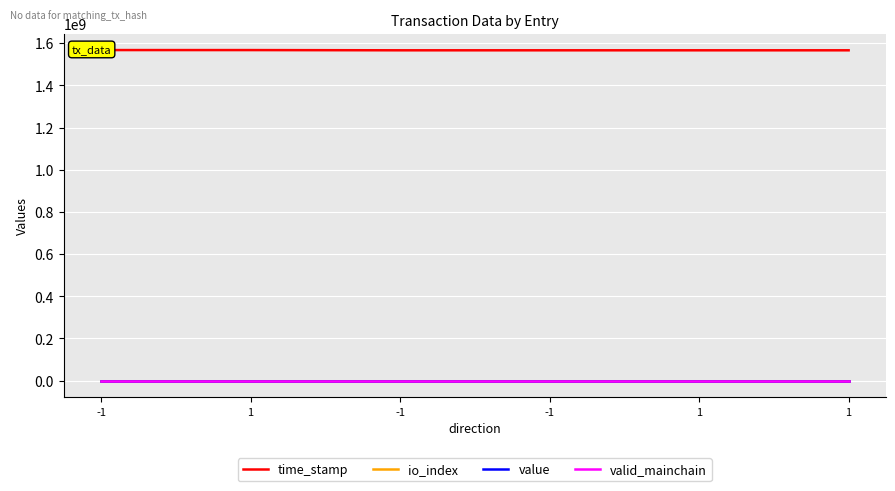

What are all the series names shown in the legend?

time_stamp, io_index, value, valid_mainchain